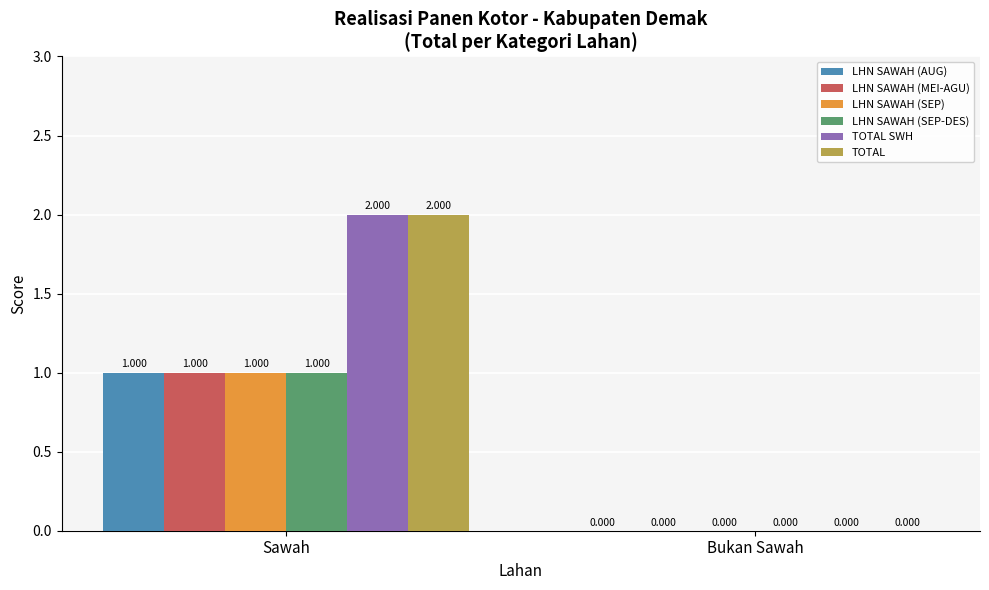

At which category is the sum across all series the highest?

Sawah